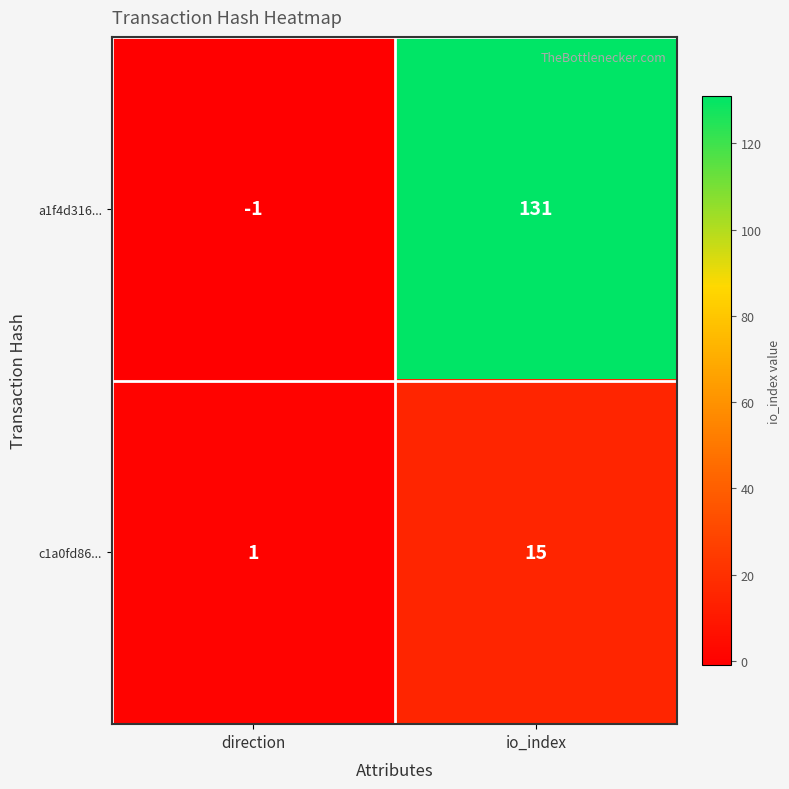

What is the sum of the a1f4d316... values at io_index and direction?

130